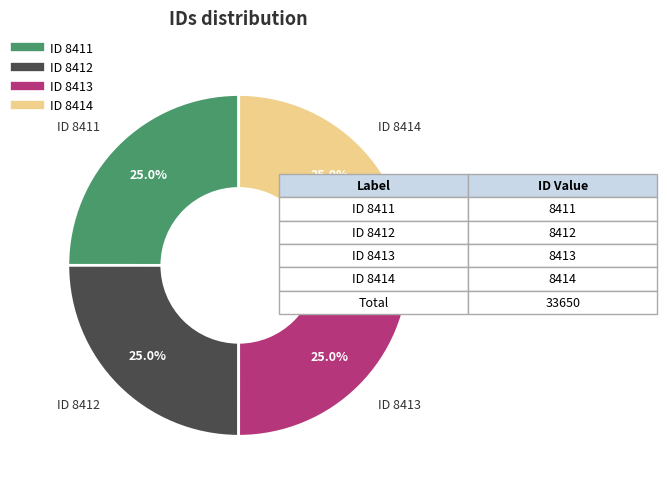

Is it true that ID 8412 is 25% of the pie?

True